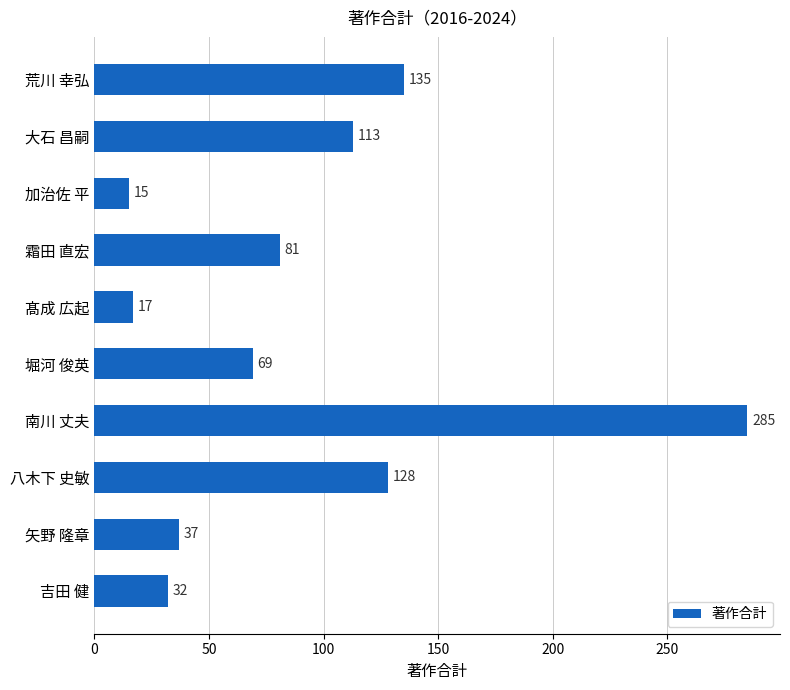

The chart shows a value of 32 at 吉田 健. True or false?

True